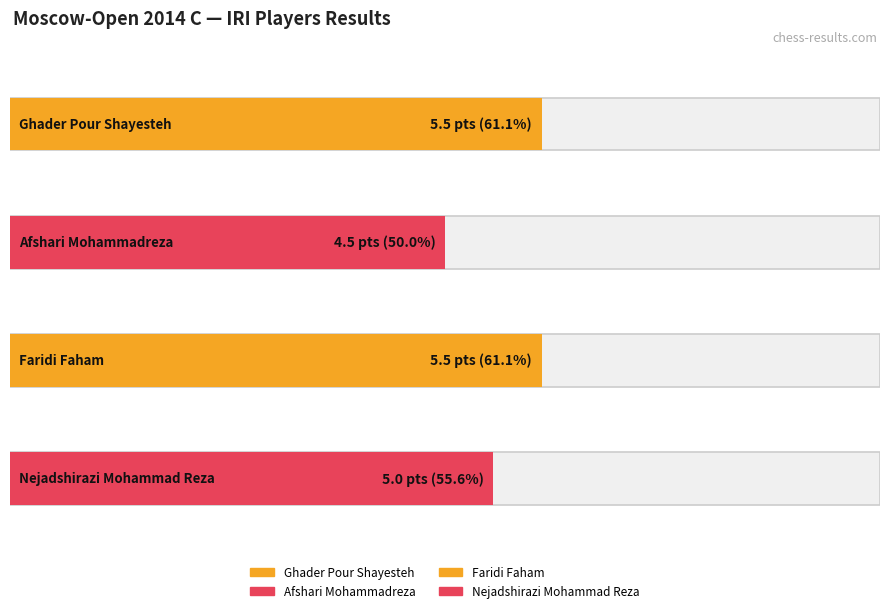

How many bars are there in total?

4